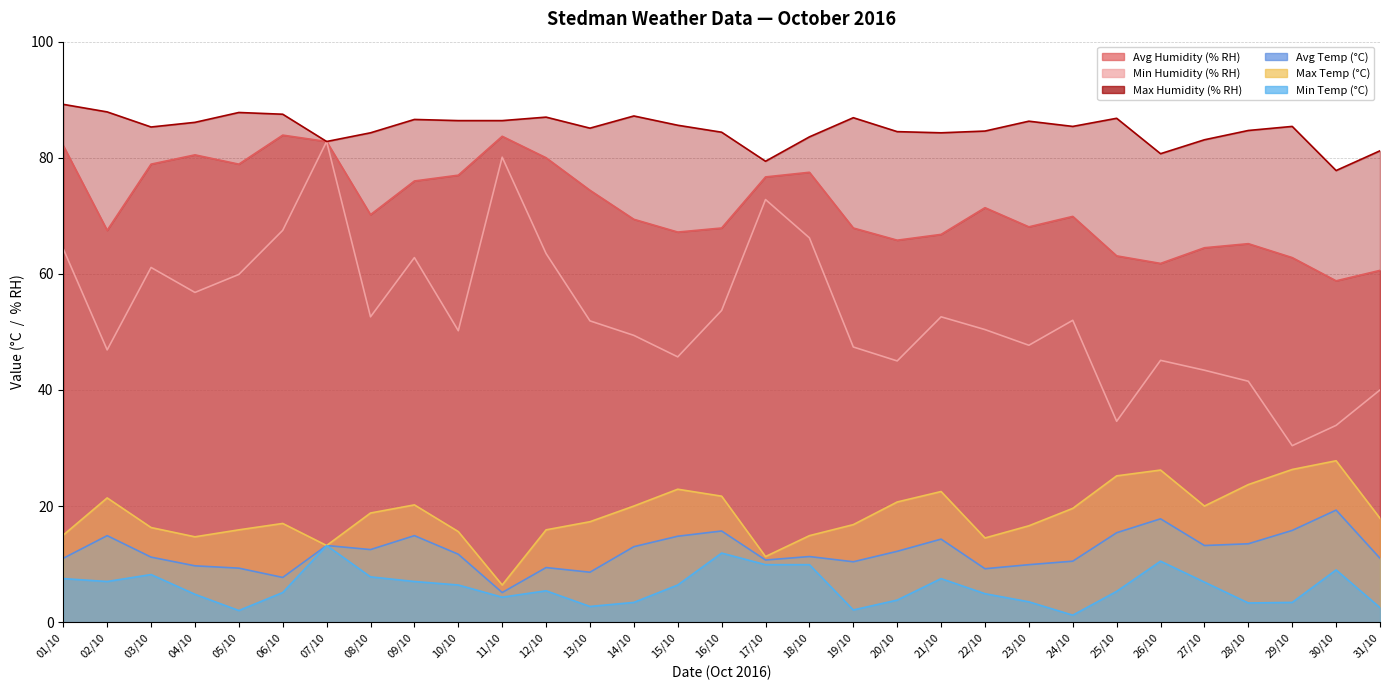

What position from the left is 15/10?

15